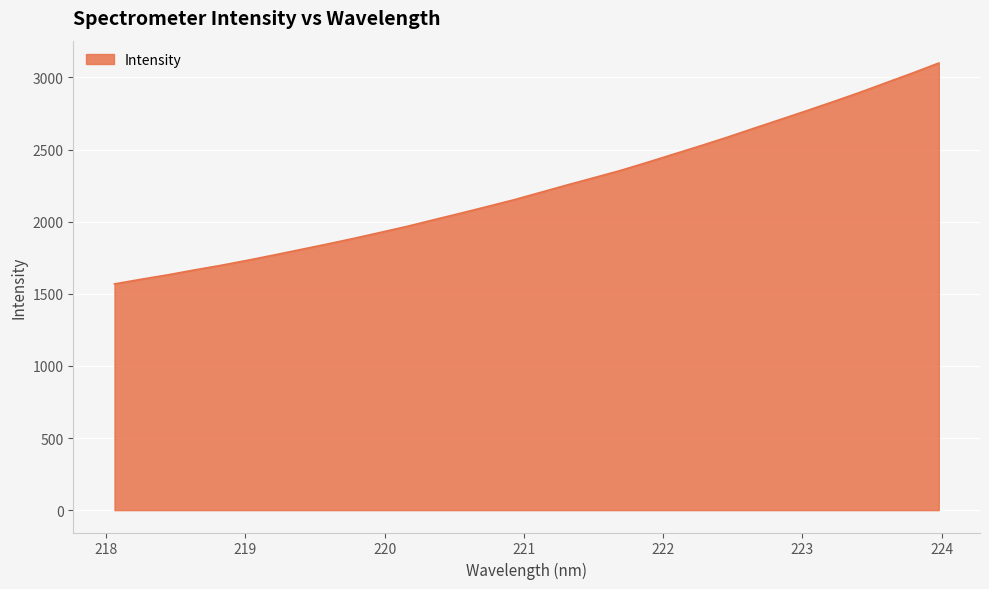

What is the difference between the maximum and minimum values?

1531.3